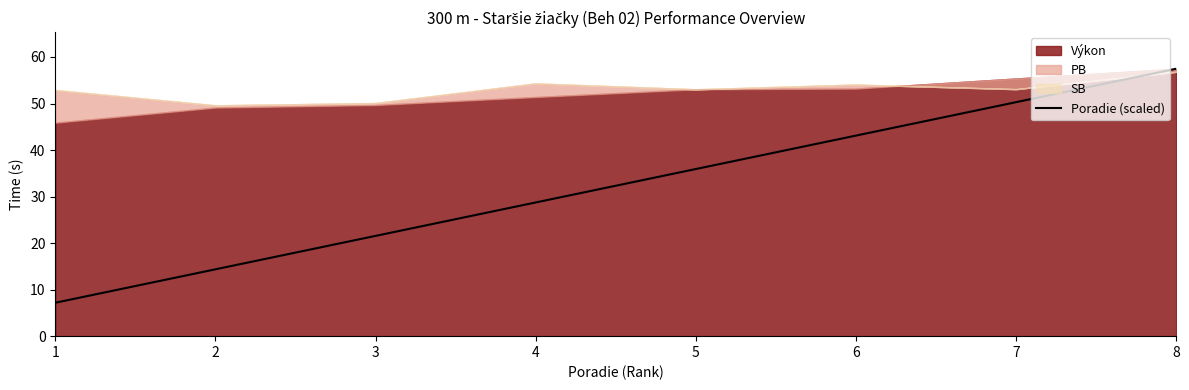

How many values are below 35?

4